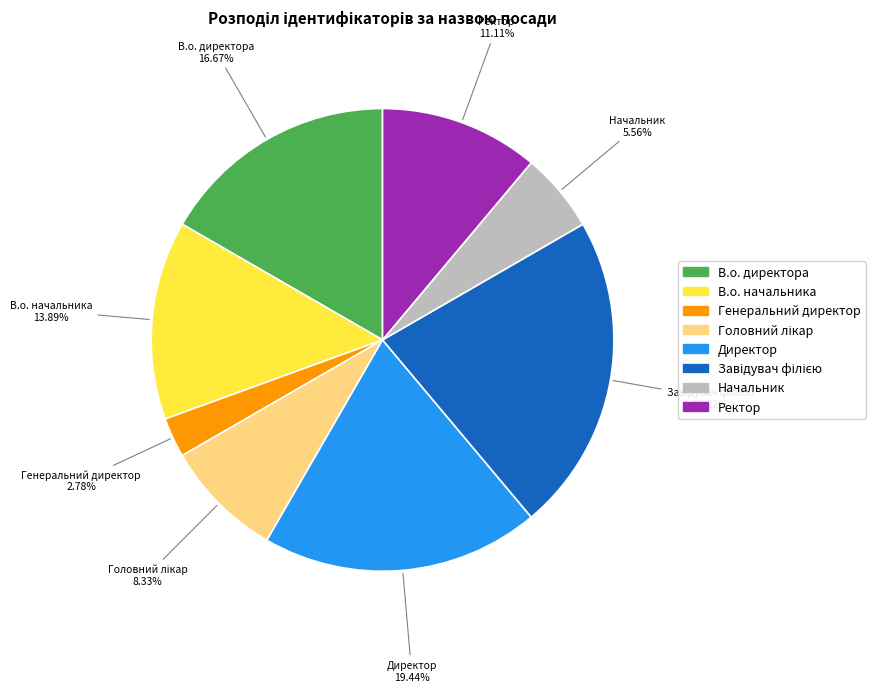

Combined, do В.о. начальника and Начальник account for over 50%?

No